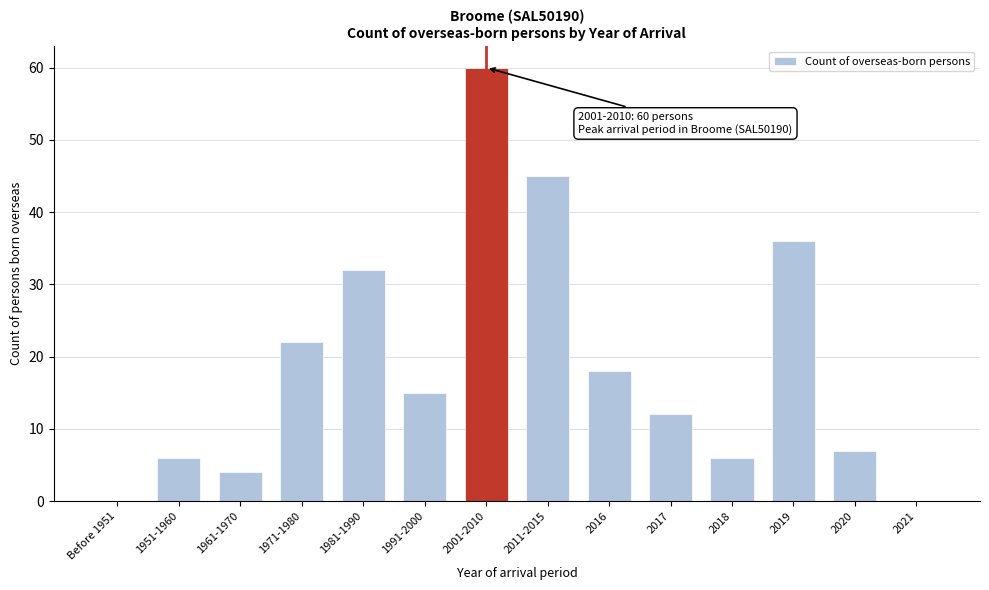

Reading left to right, list all the values displayed in this chart.

Before 1951=0	1951-1960=6	1961-1970=4	1971-1980=22	1981-1990=32	1991-2000=15	2001-2010=60	2011-2015=45	2016=18	2017=12	2018=6	2019=36	2020=7	2021=0